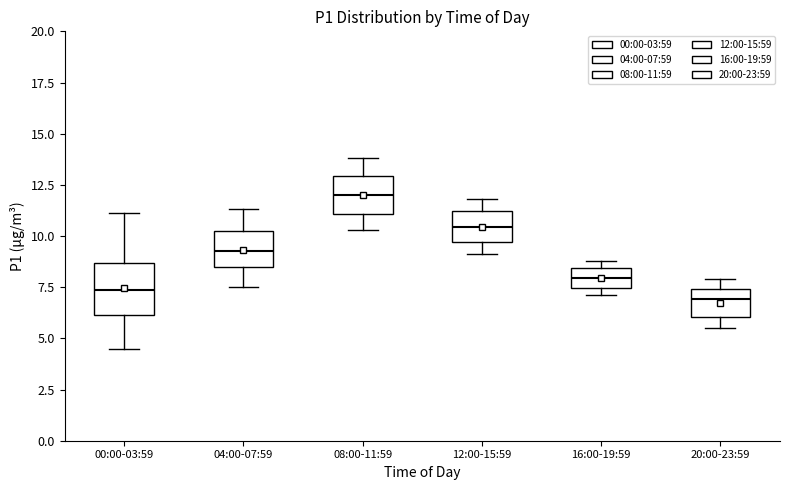

Reading left to right, read every box against the y-axis: the position of its median line, the range the box covers, and the ends of its whiskers. The values are not printed on the chart, so give them approximately, as read against the axis.

00:00-03:59: median 7.5, box 6.0 to 8.5, whiskers 4.5 to 11.0
04:00-07:59: median 9.5, box 8.5 to 10.0, whiskers 7.5 to 11.5
08:00-11:59: median 12.0, box 11.0 to 13.0, whiskers 10.5 to 14.0
12:00-15:59: median 10.5, box 9.5 to 11.0, whiskers 9.0 to 12.0
16:00-19:59: median 8.0, box 7.5 to 8.5, whiskers 7.0 to 9.0
20:00-23:59: median 7.0, box 6.0 to 7.5, whiskers 5.5 to 8.0